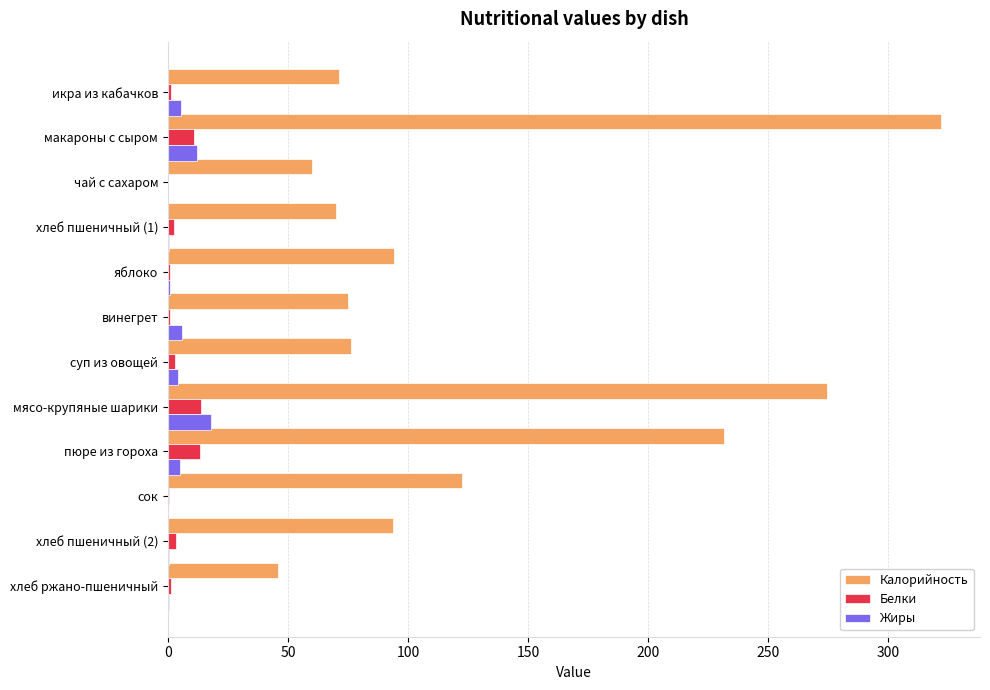

What is the sum of all Калорийность values?

1536.4